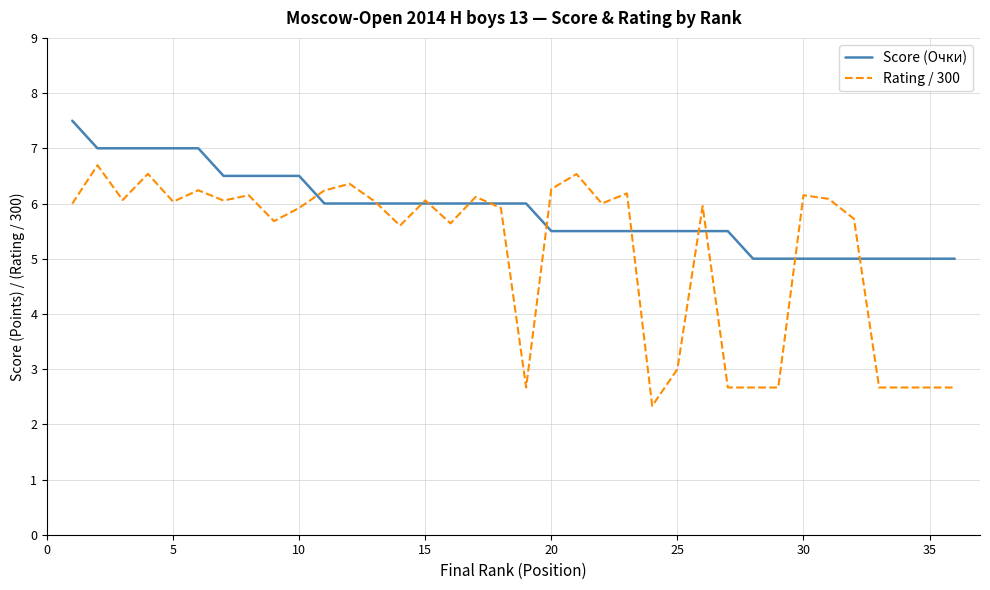

Which series has the largest total across all categories?

Score (Очки)